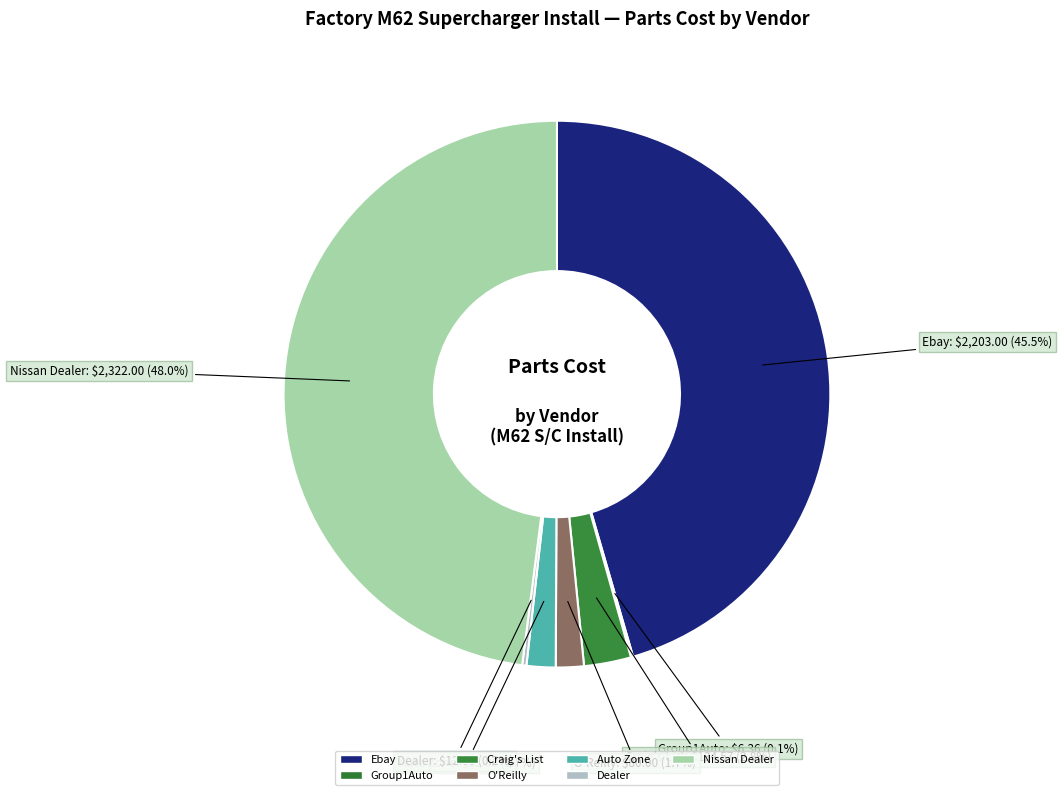

Is it true that Dealer is 1% of the pie?

False